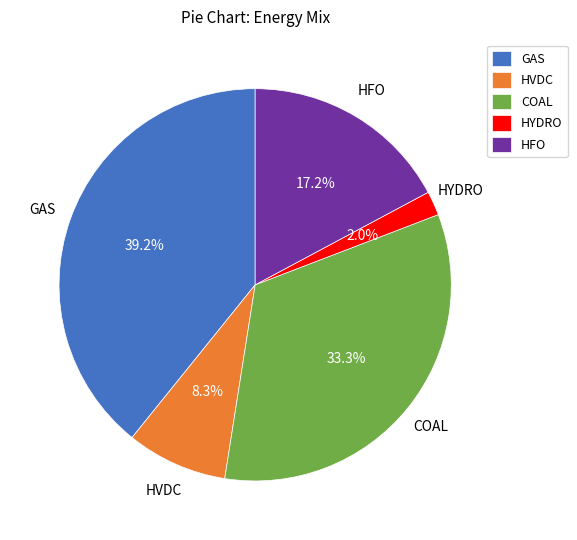

How many segments does this pie chart have?

5